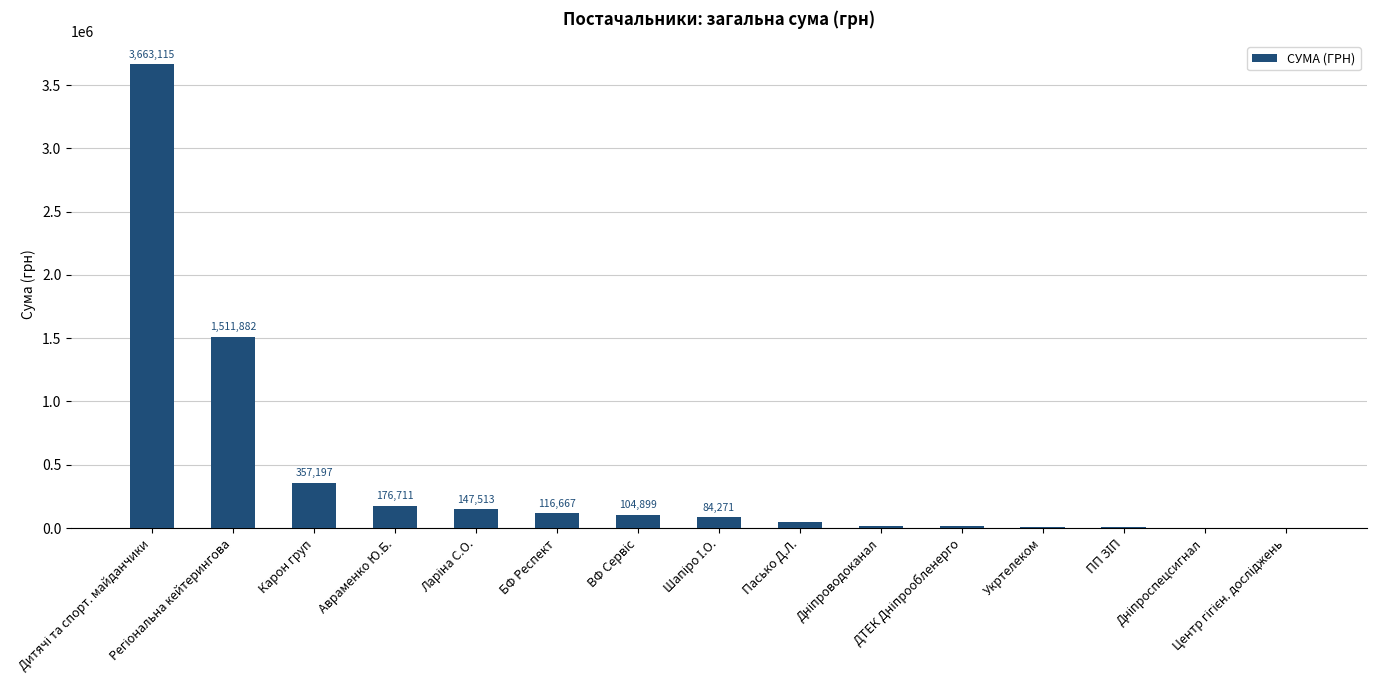

True or false: the data shows 357197.1 at Карон груп.

True